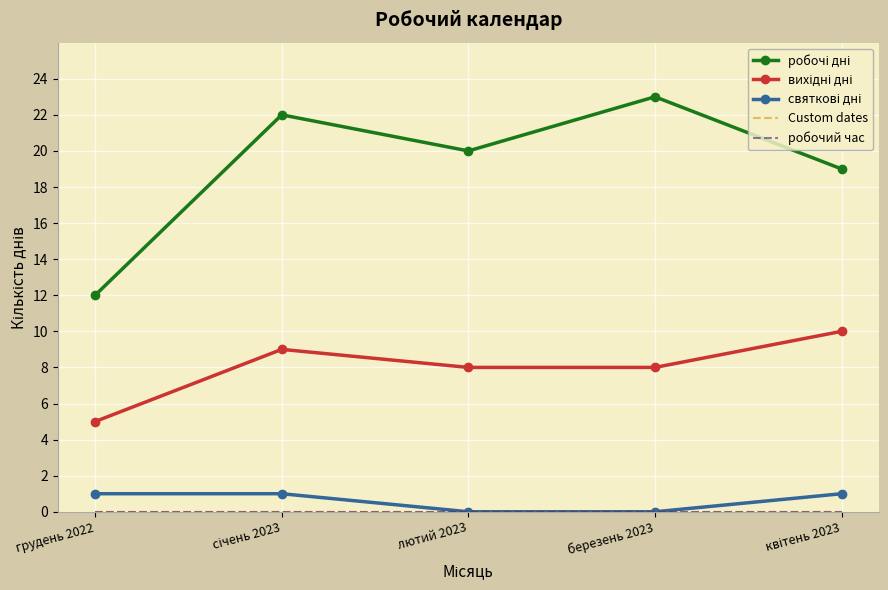

True or false: робочий час and Custom dates intersect in this chart.

False